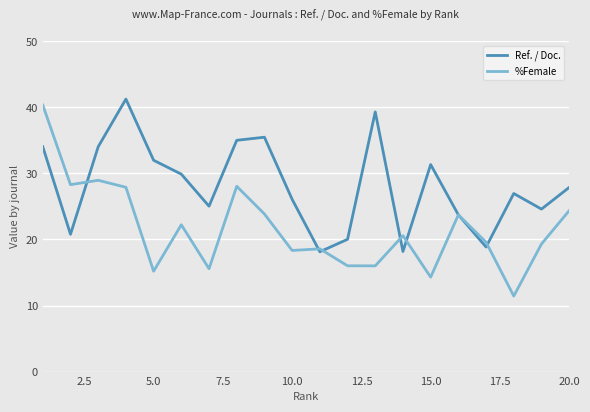

Rank the series by their average value, from highest to lowest.

Ref. / Doc., %Female